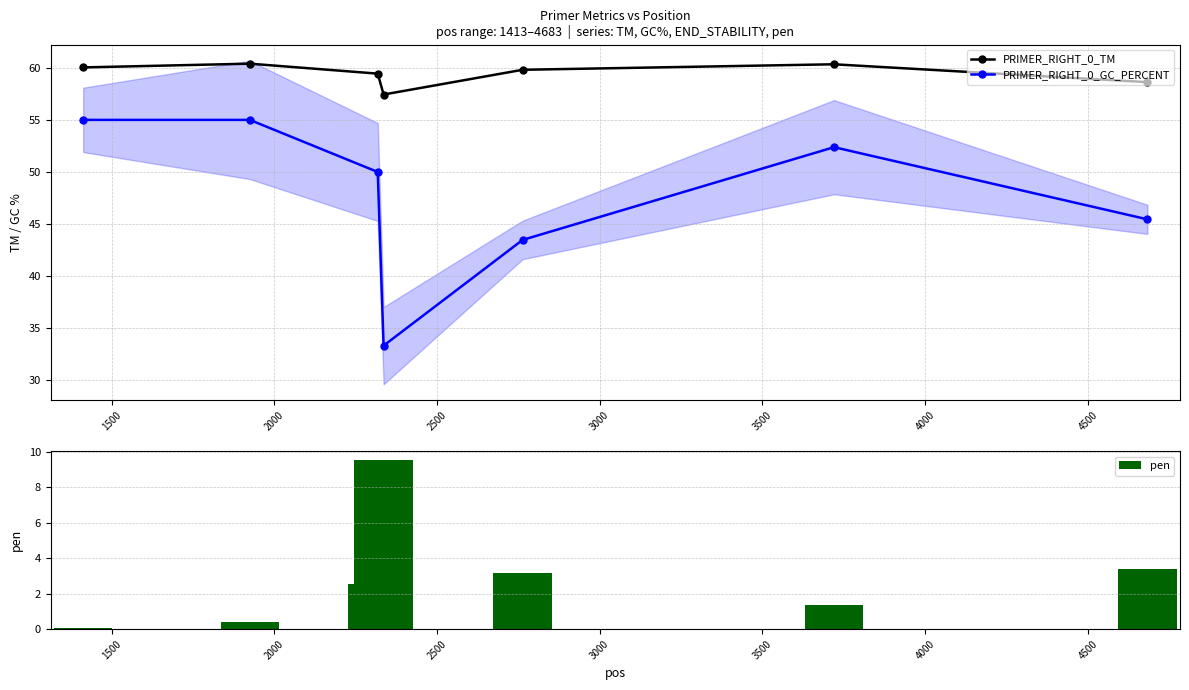

True or false: PRIMER_RIGHT_0_TM has more than 2 interior local peaks.

False